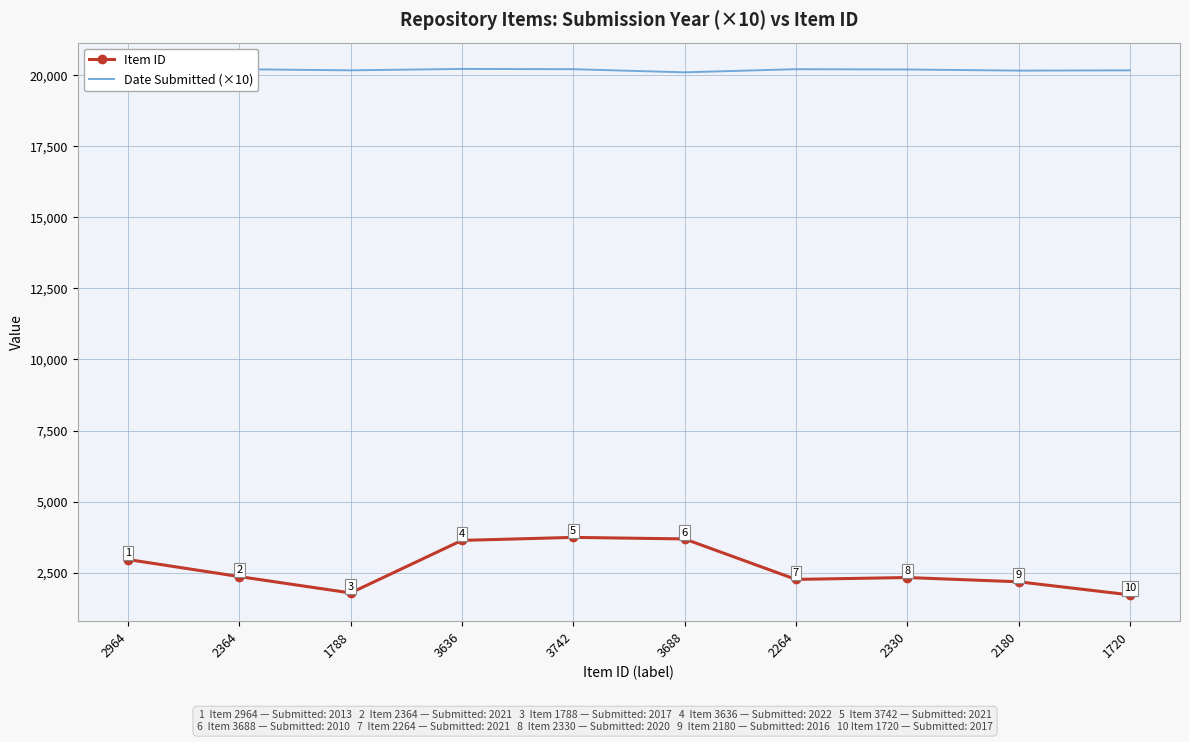

What is the sum of the Item ID values at 2180 and 1720?

3900